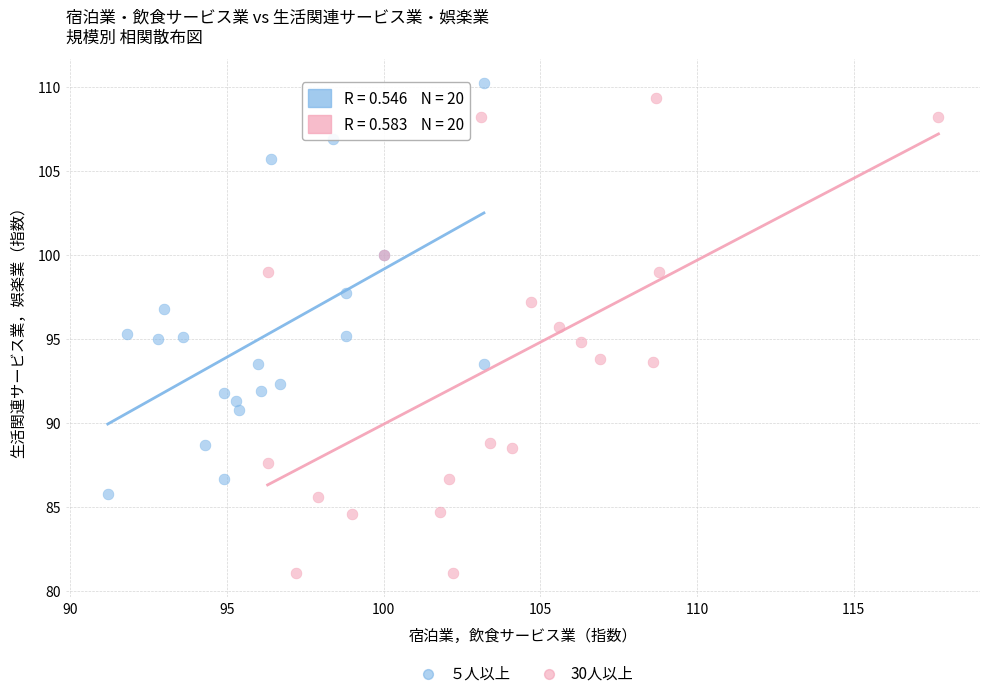

Which series contains the lowest Y value?

30人以上